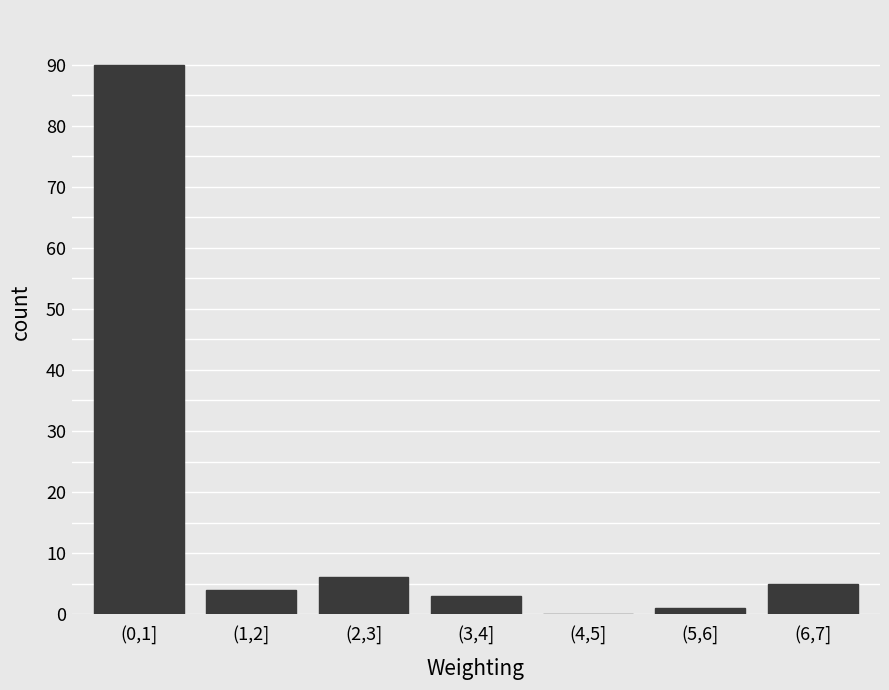

Reading right to left, list all the values displayed in this chart.

(6,7]=5	(5,6]=1	(4,5]=0	(3,4]=3	(2,3]=6	(1,2]=4	(0,1]=90